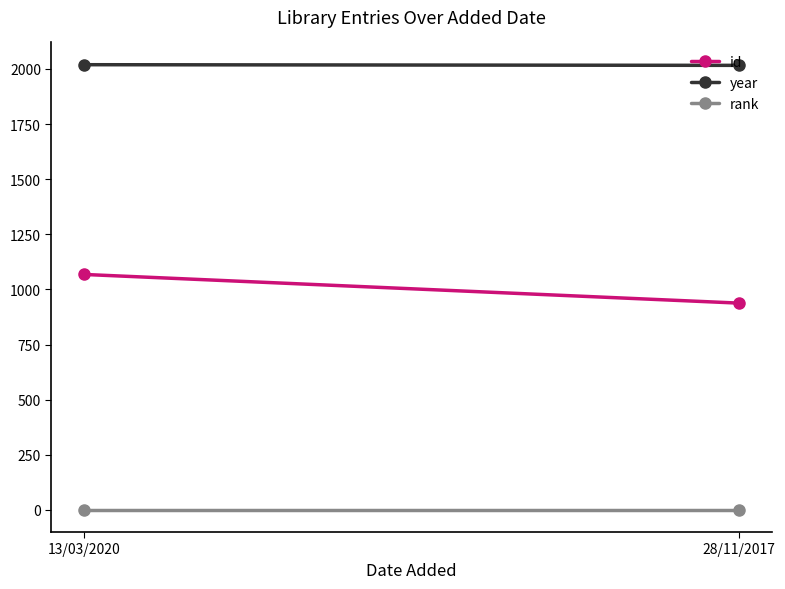

Between 13/03/2020 and 28/11/2017, which series saw the biggest shift?

id